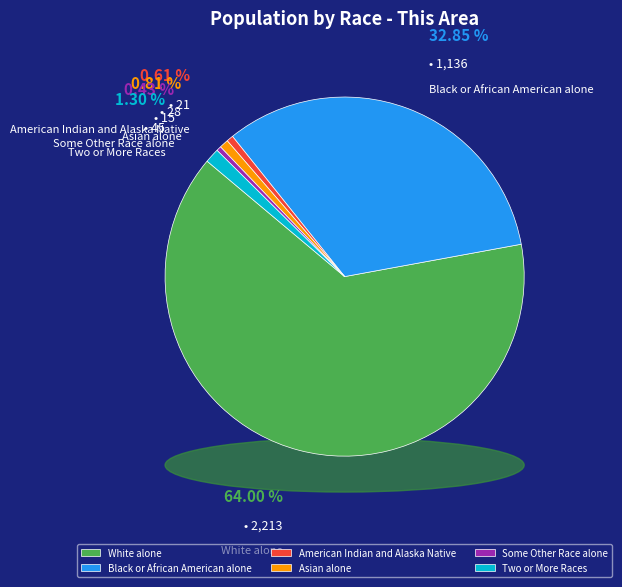

The Asian alone slice represents 11% of the pie. True or false?

False